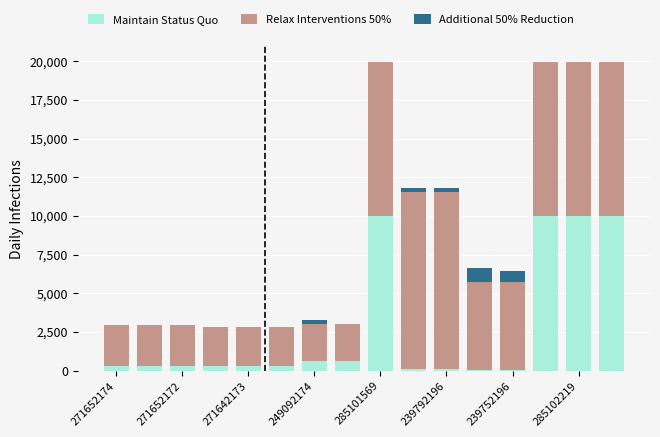

What is the maximum value for Maintain Status Quo?

9975.0